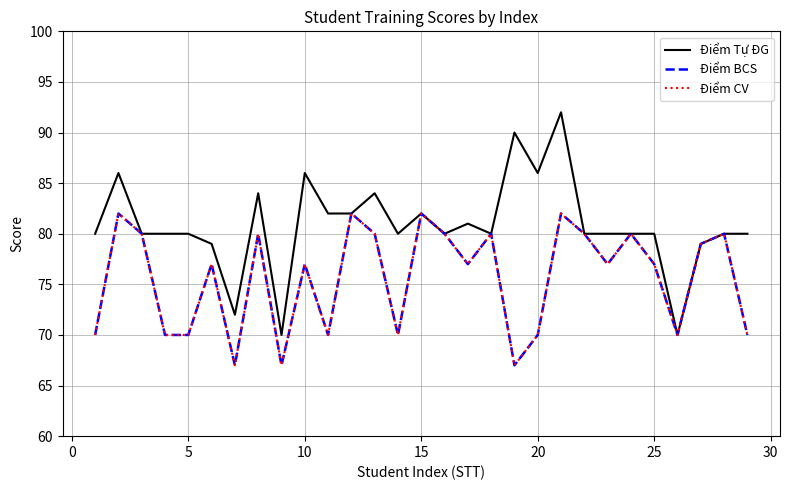

What is the average value of the Điểm CV series?

76